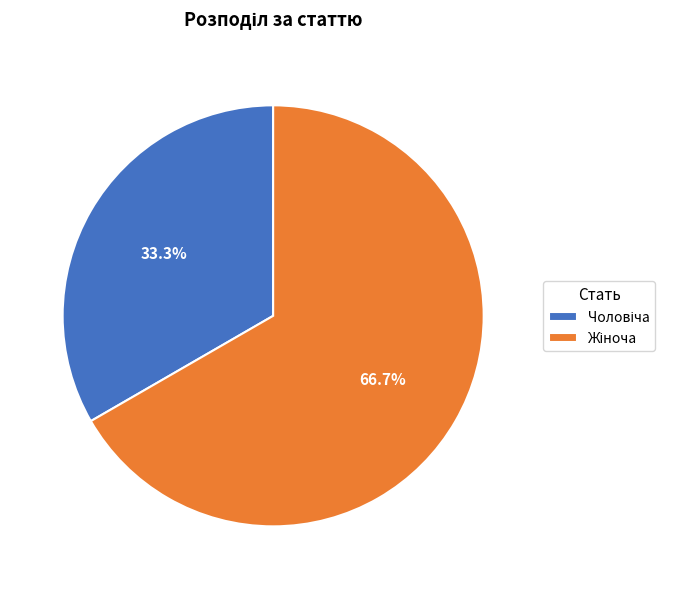

Is there any slice that represents more than half of the pie?

Yes